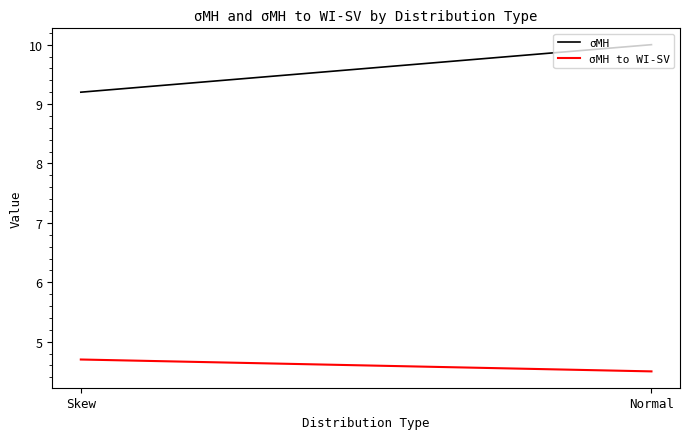

What is the difference between the highest and lowest values at Skew?

4.5